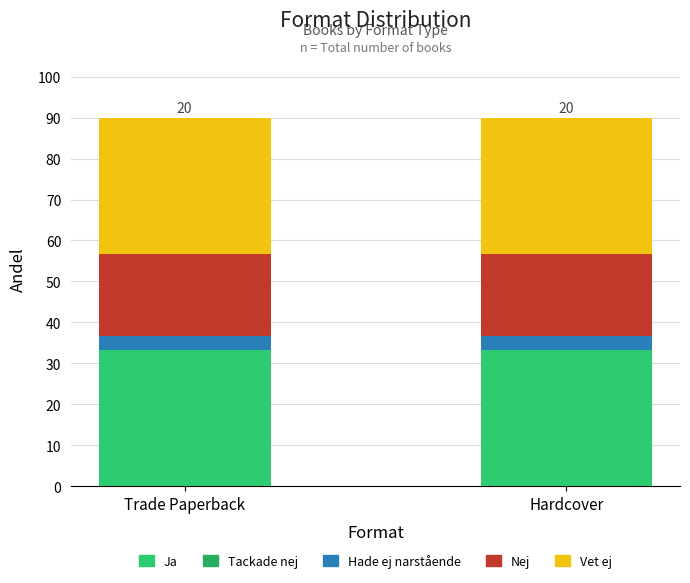

How many distinct data groups are displayed?

4